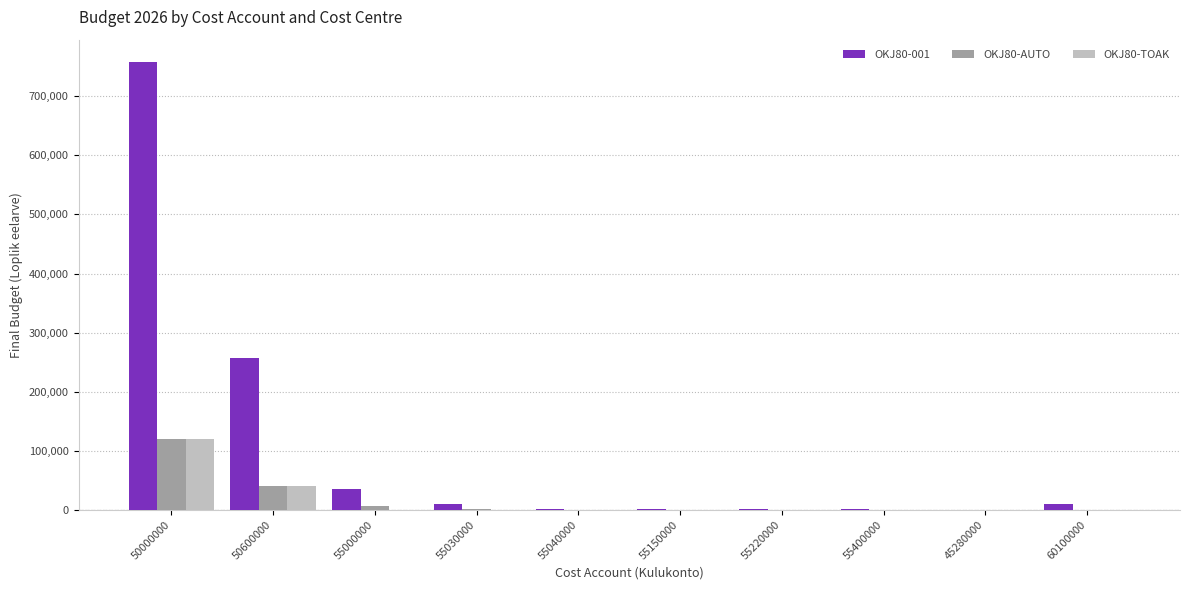

Does the chart contain stacked bars?

No